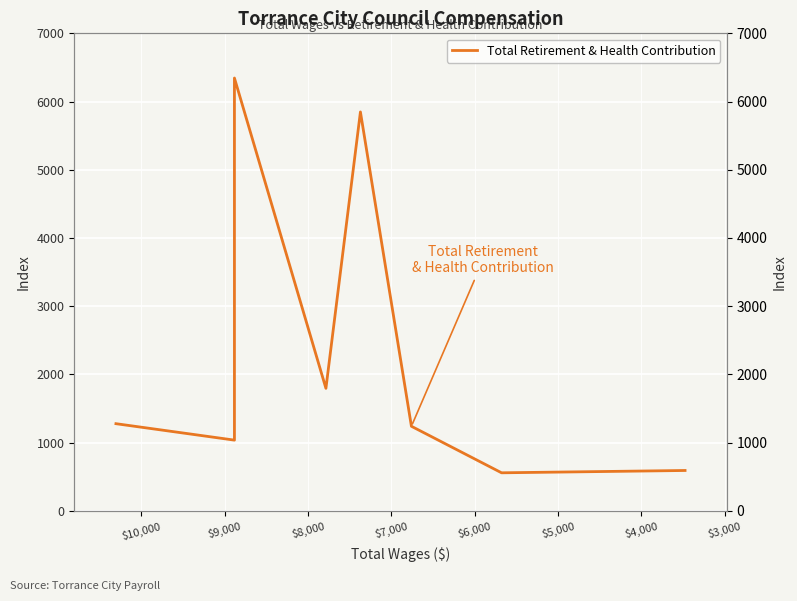

The chart shows a value of 509 at $5,000. True or false?

False